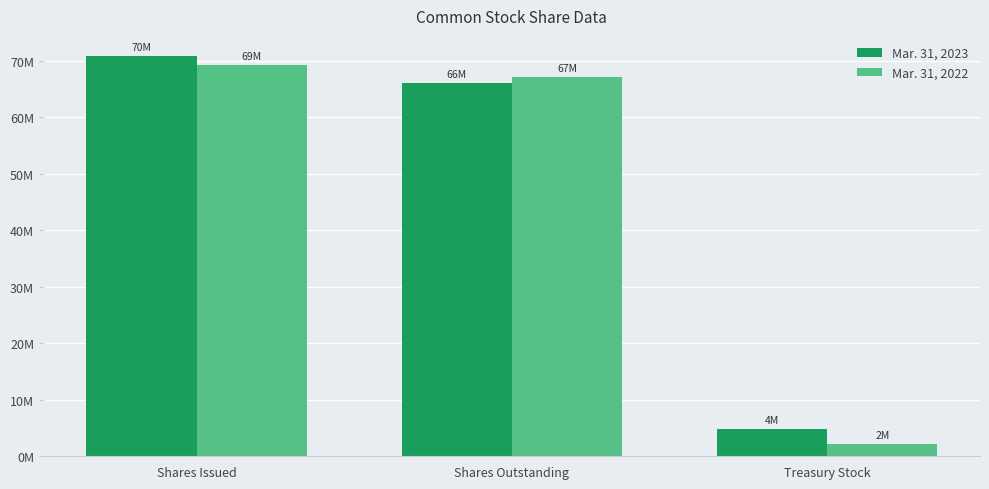

At which label is Mar. 31, 2022 closest to 35707500?

Shares Outstanding